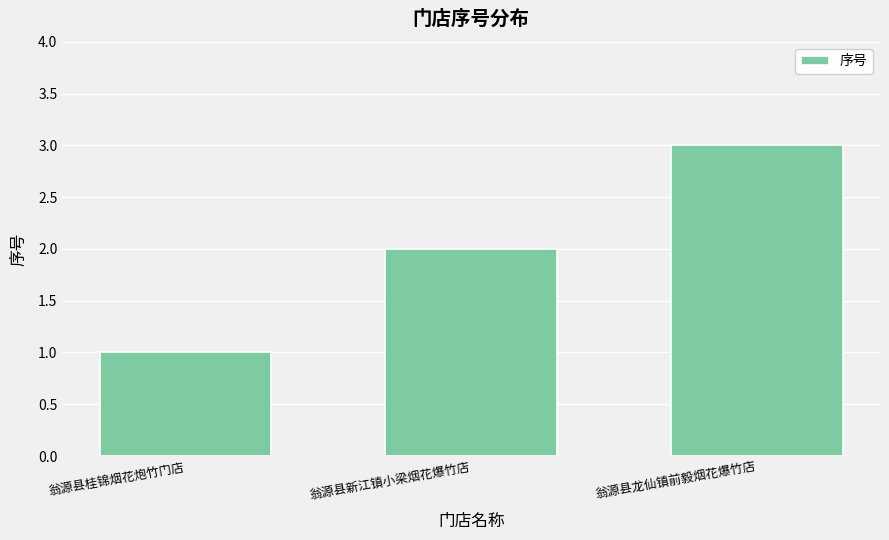

Does the chart contain stacked bars?

No